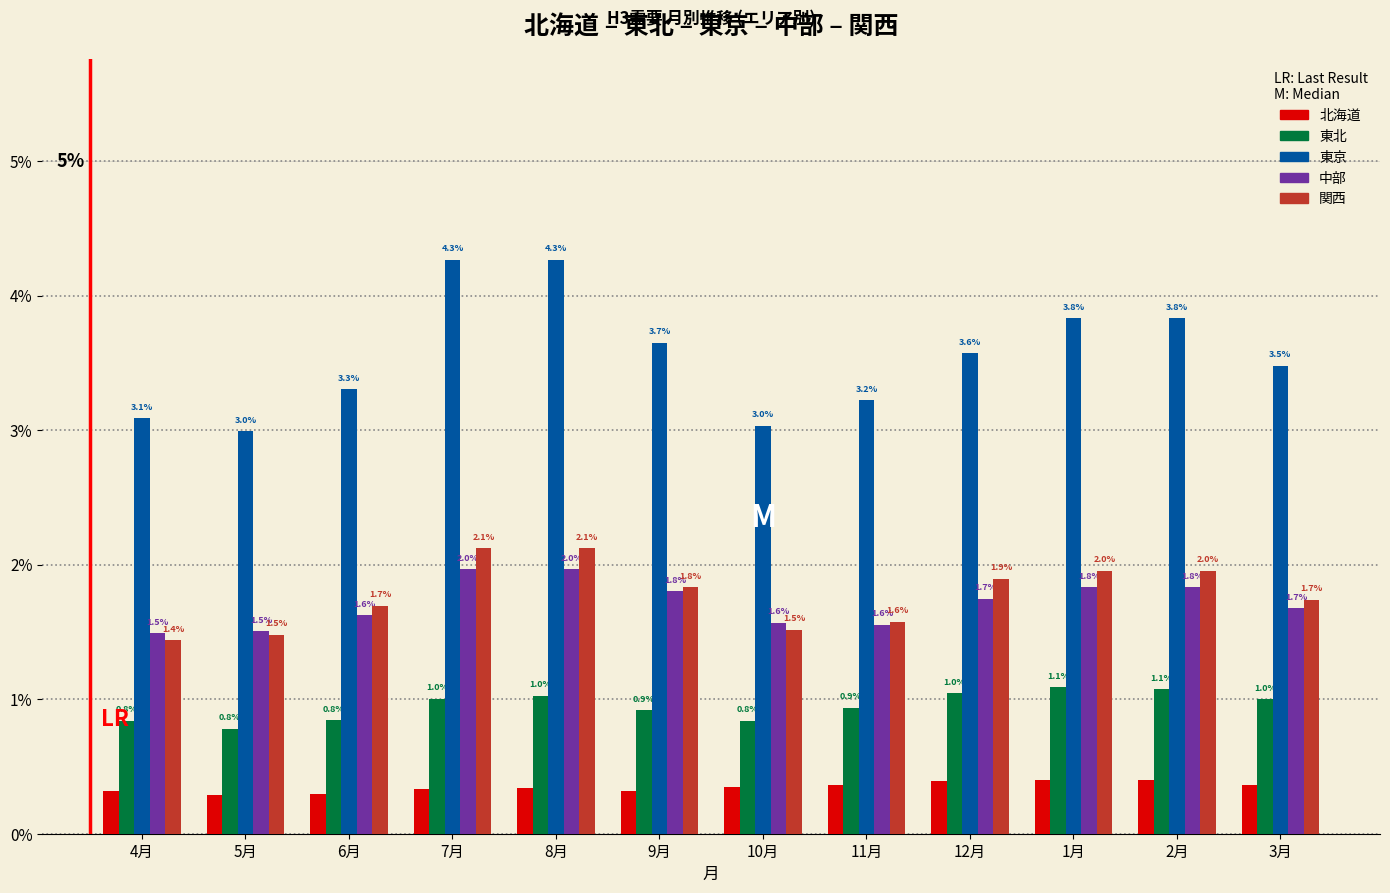

List the series in order of their peak value, highest first.

東京, 関西, 中部, 東北, 北海道